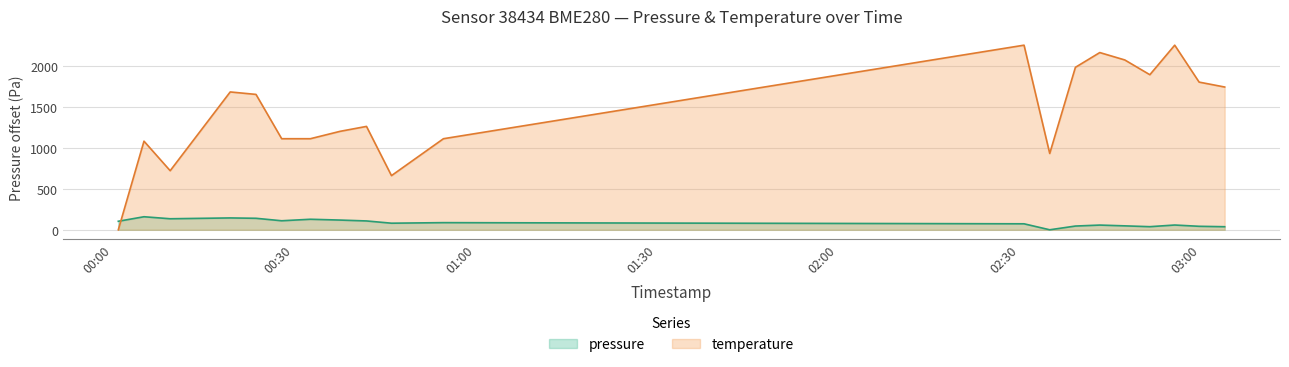

How many lines are shown in the chart?

2